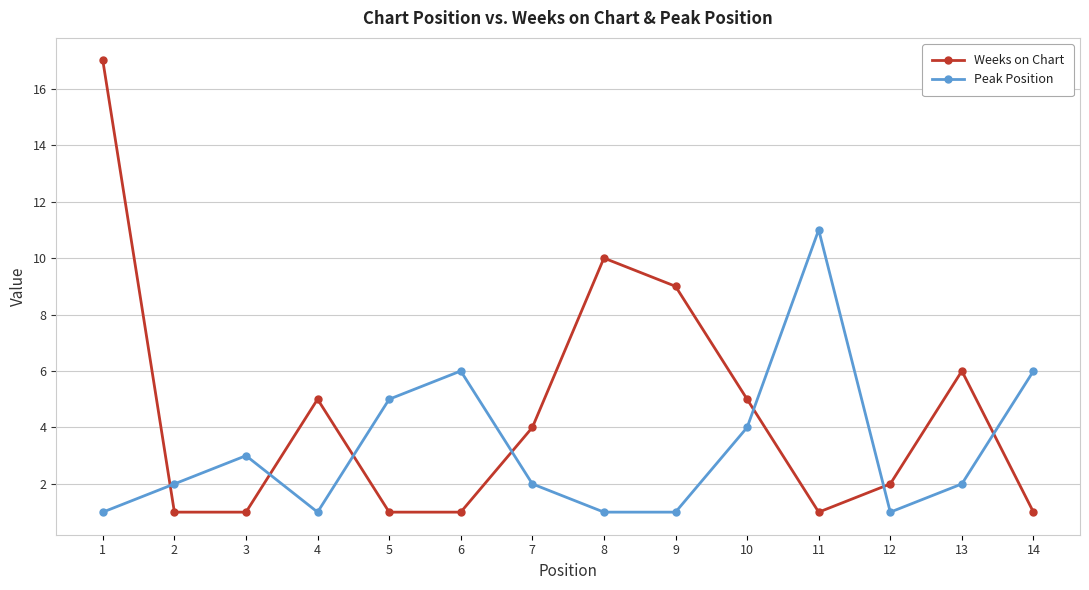

Rank the series by their maximum value, from lowest to highest.

Peak Position, Weeks on Chart